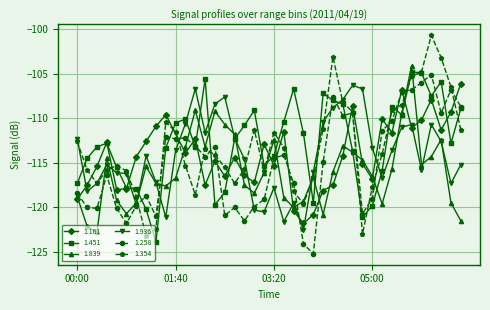

What is the maximum value for 1.451?

-104.8